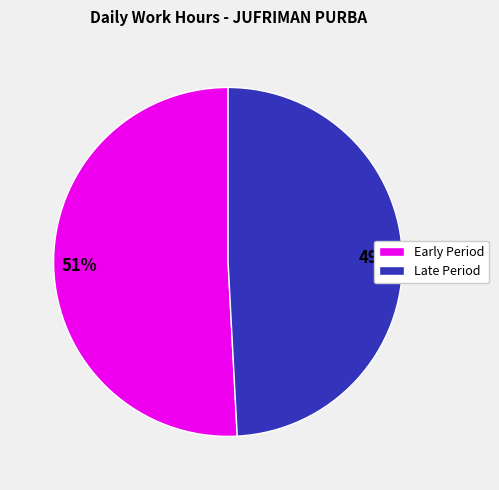

To the nearest percent, what is the average slice percentage?

50%